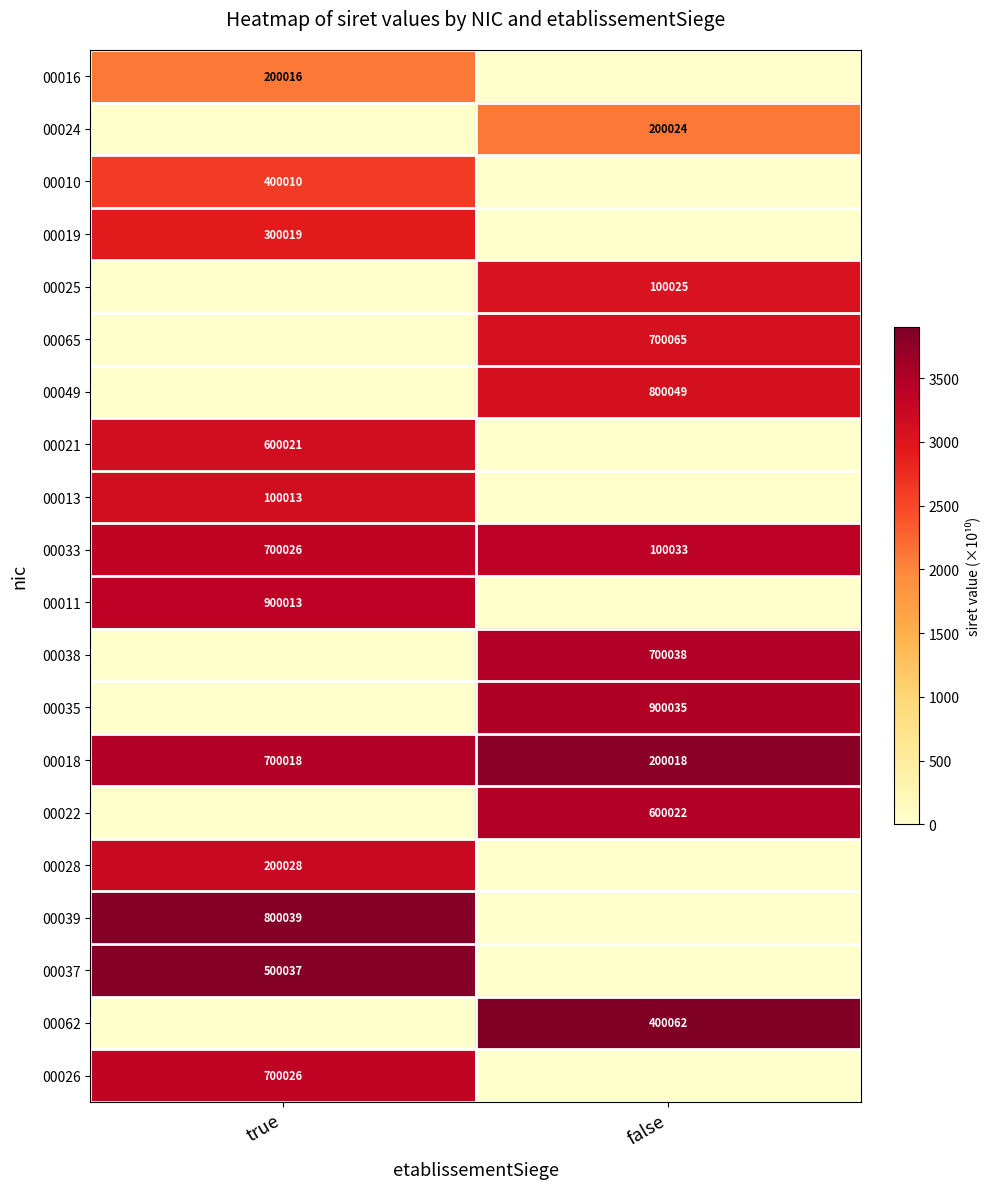

Which label corresponds to the largest value in the chart?

false